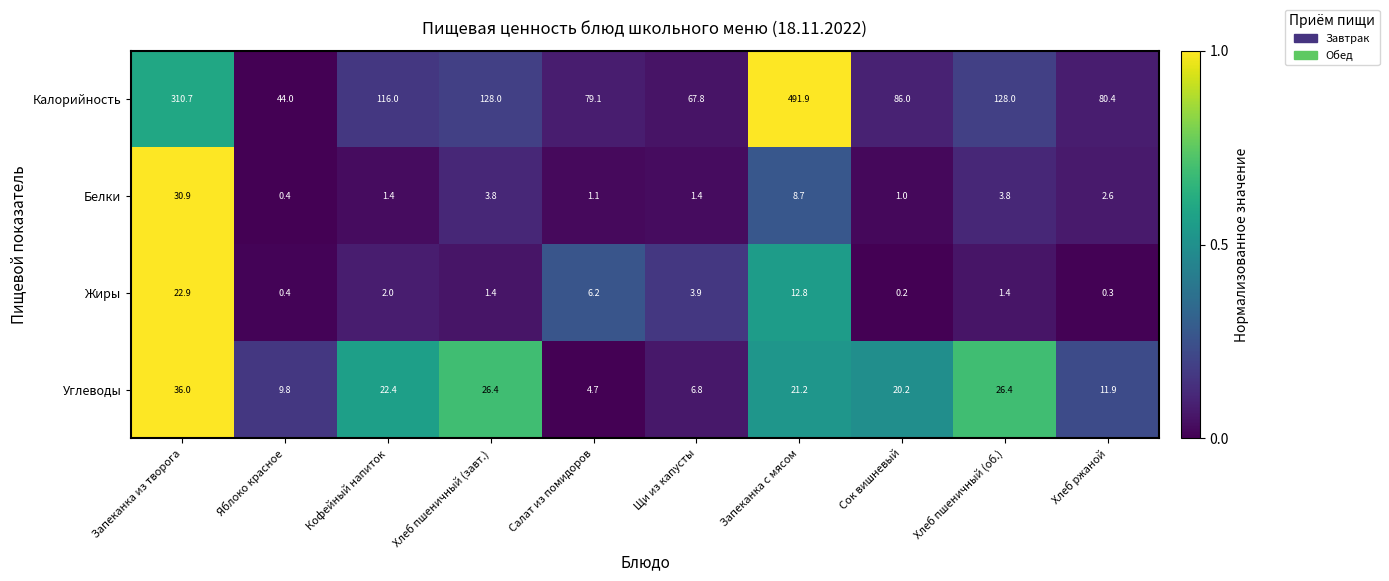

What value does the Жиры series have at Щи из капусты?

3.9